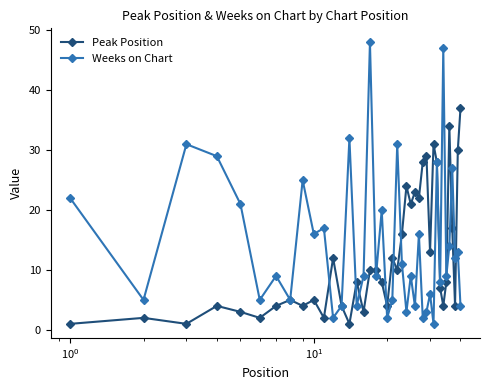

What is the value of the Weeks on Chart point at the 18th from the left?

9